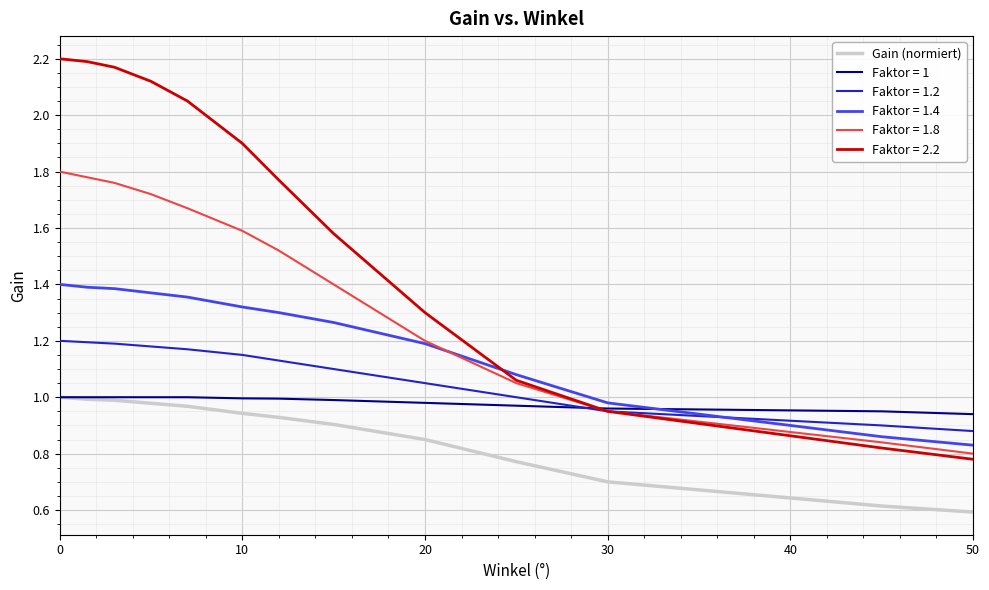

Which series has the largest range (max minus min)?

Faktor = 2.2